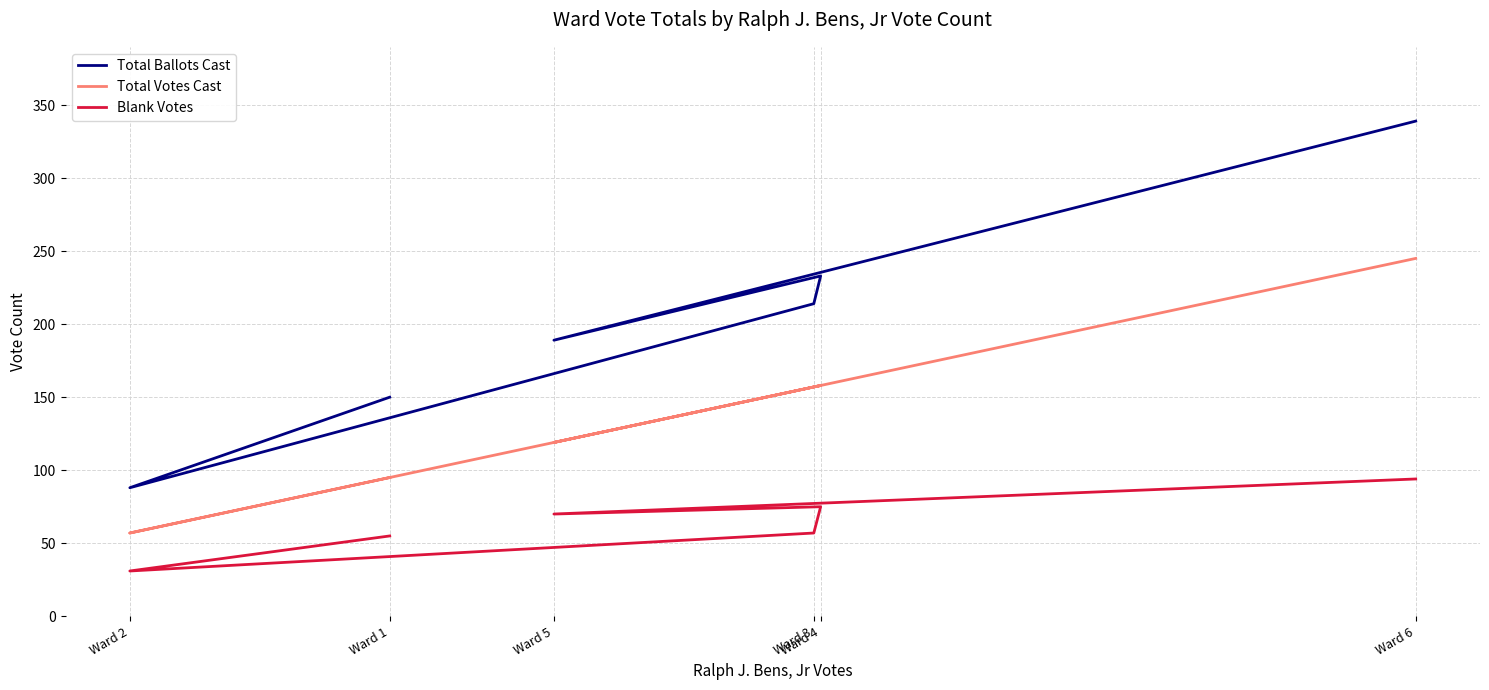

Reading left to right, extract all data points from this chart.

Total Ballots Cast: 150	88	214	233	189	339
Total Votes Cast: 95	57	157	158	119	245
Blank Votes: 55	31	57	75	70	94